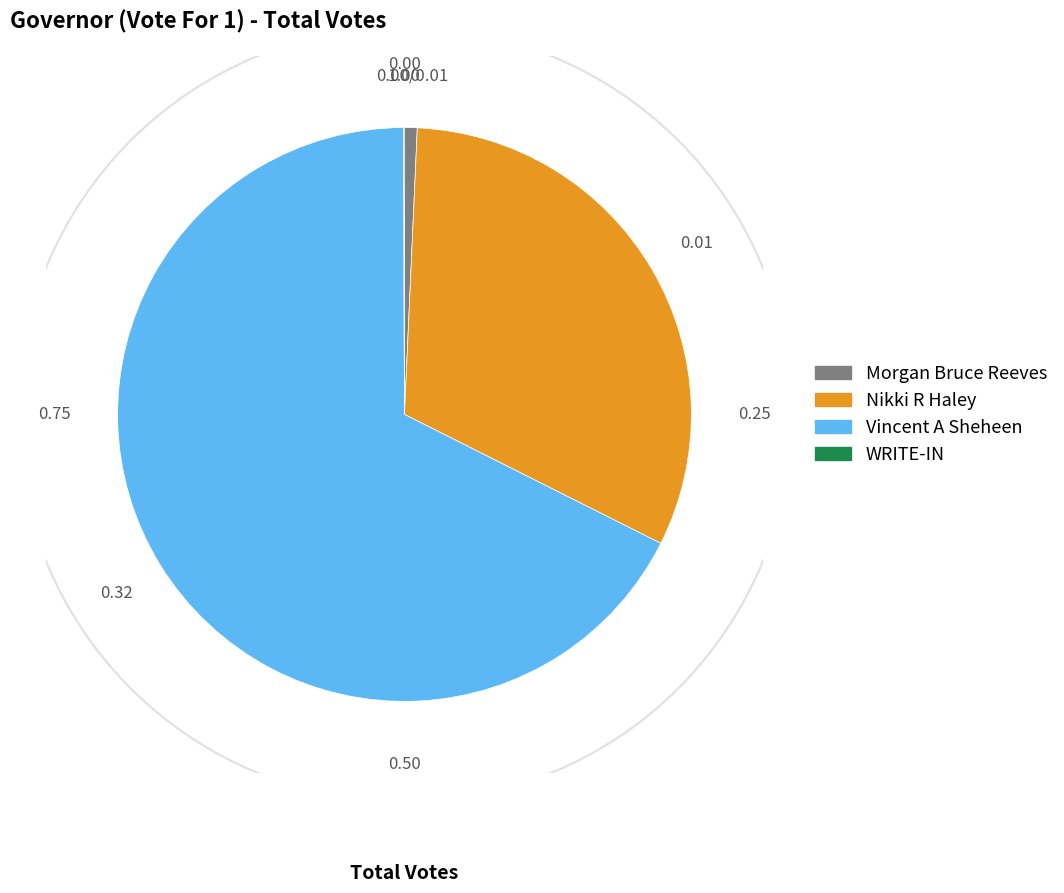

What is the majority slice?

Vincent A Sheheen